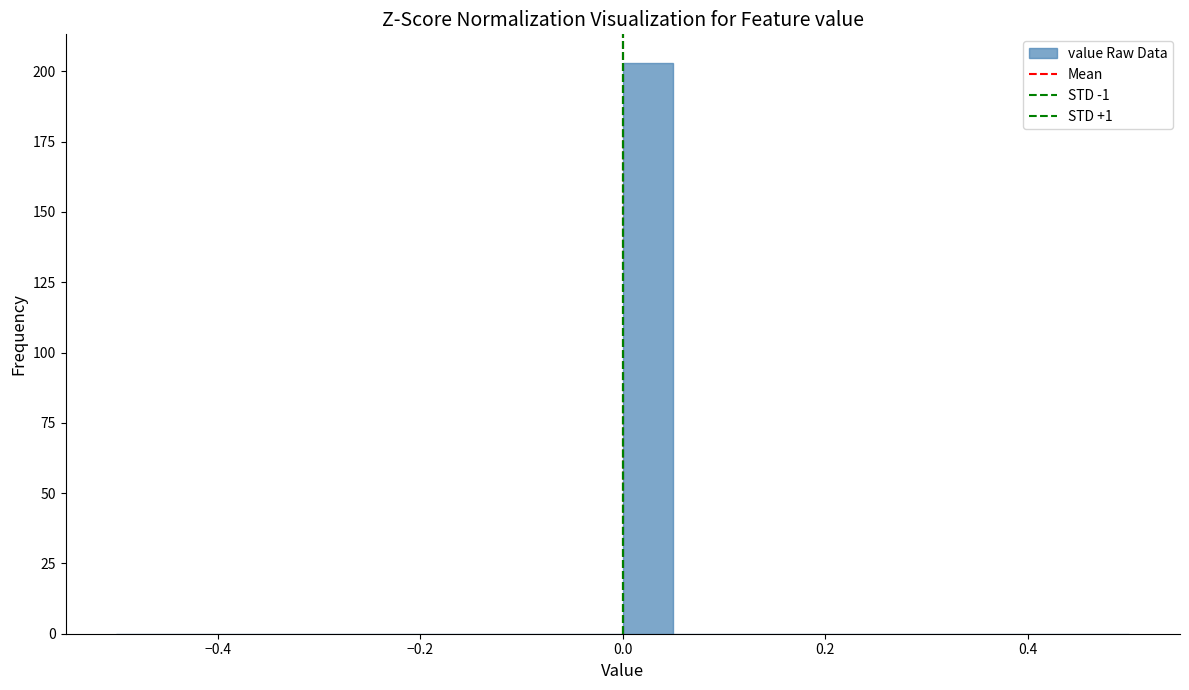

Around what value on the x-axis is the tallest bar? Give the approximate position of its centre, as read against the axis.

0.02